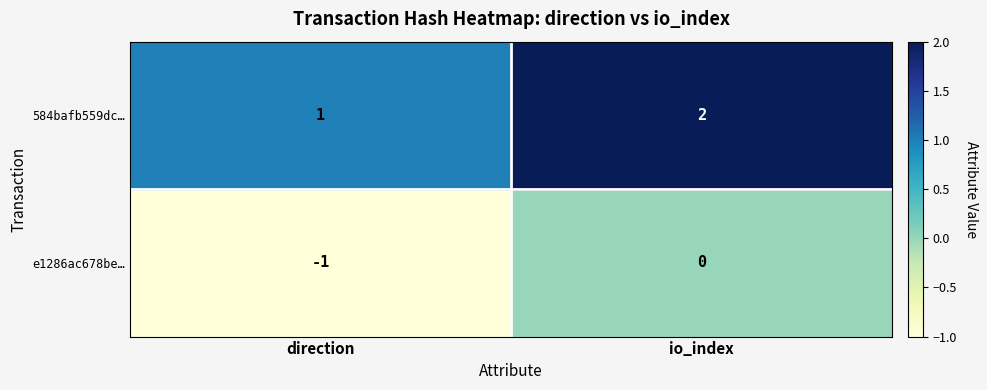

Rank the series by their average value, from lowest to highest.

e1286ac678be…, 584bafb559dc…